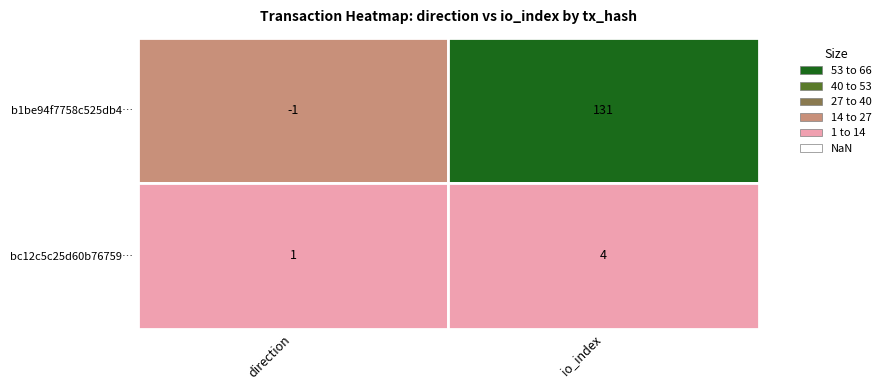

Which has a higher value, 1 or -1?

1